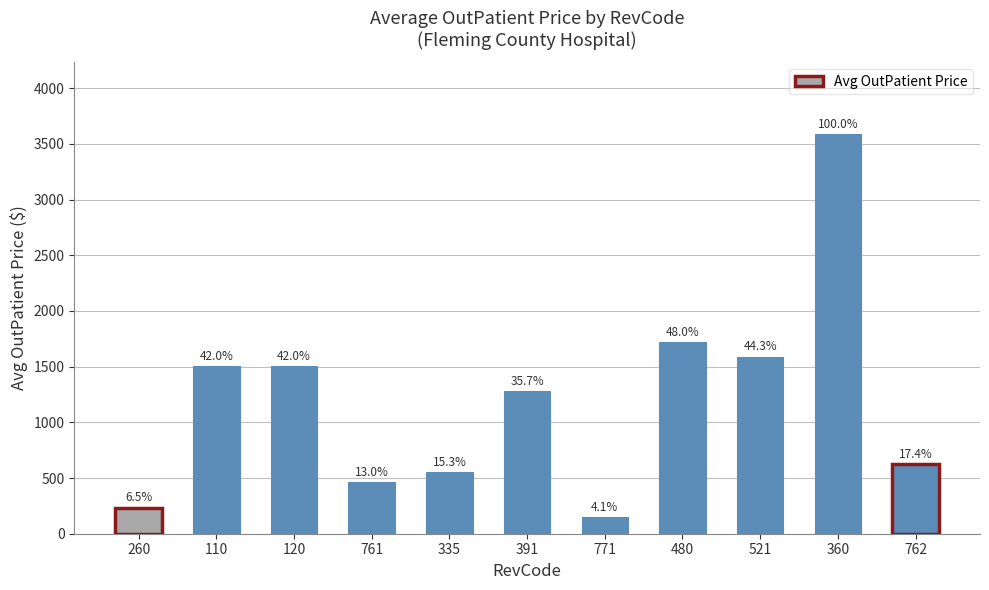

At which category does the chart reach its minimum across all series?

771